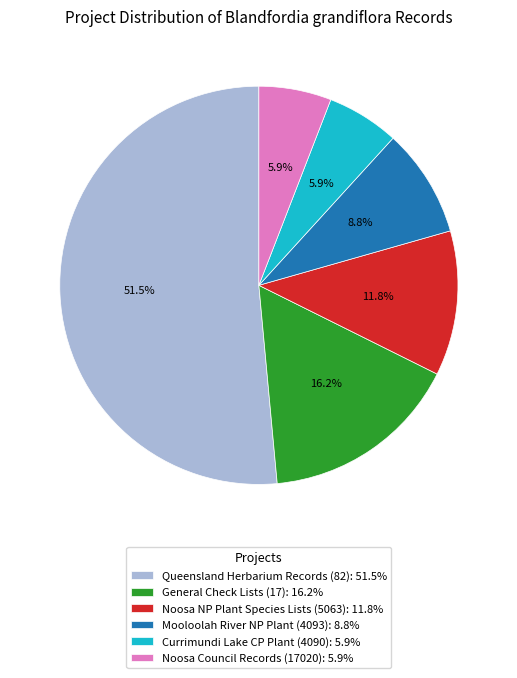

How many segments does this pie chart have?

6